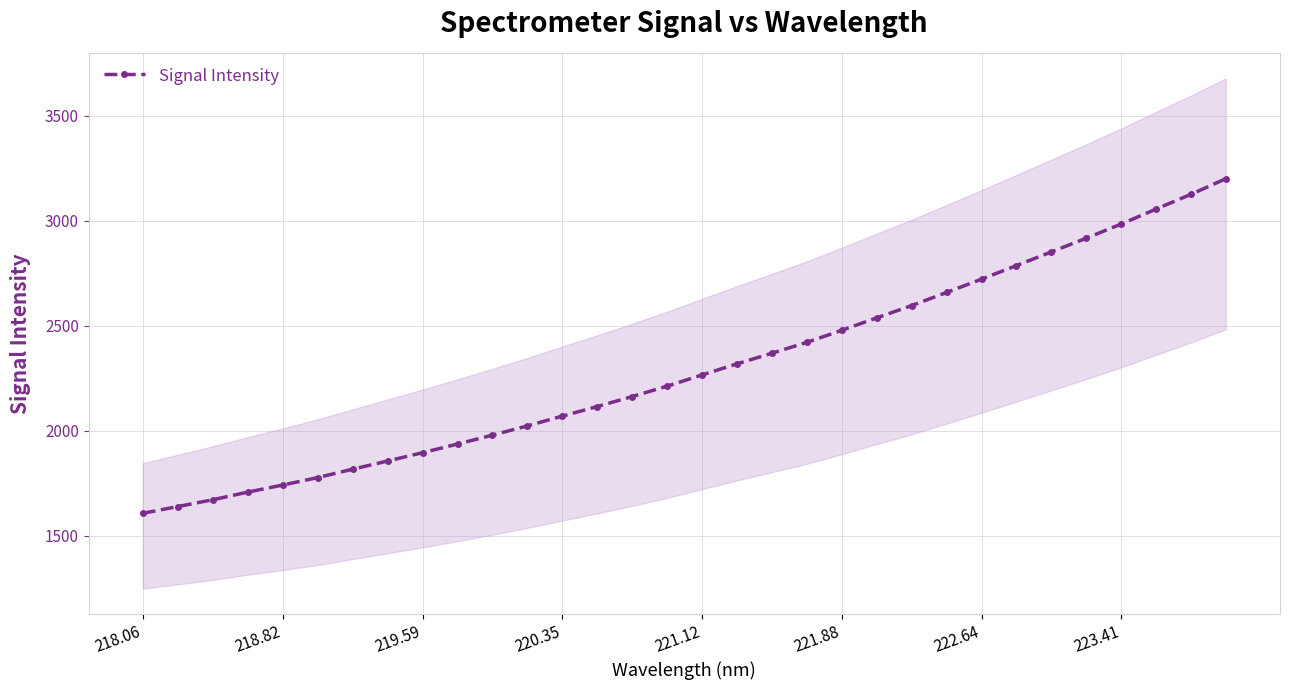

What is the highest value of the Signal Intensity series?

3200.9